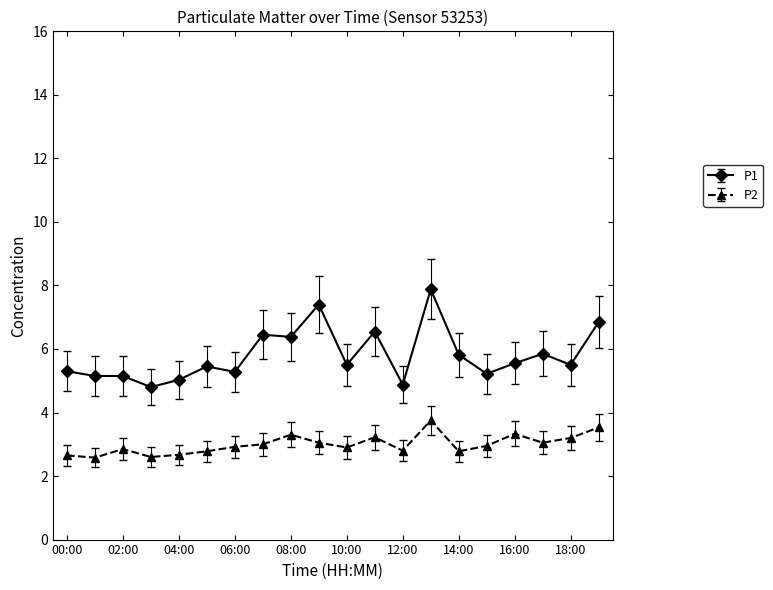

What is the difference between the maximum and minimum values in the P2 series?

1.2